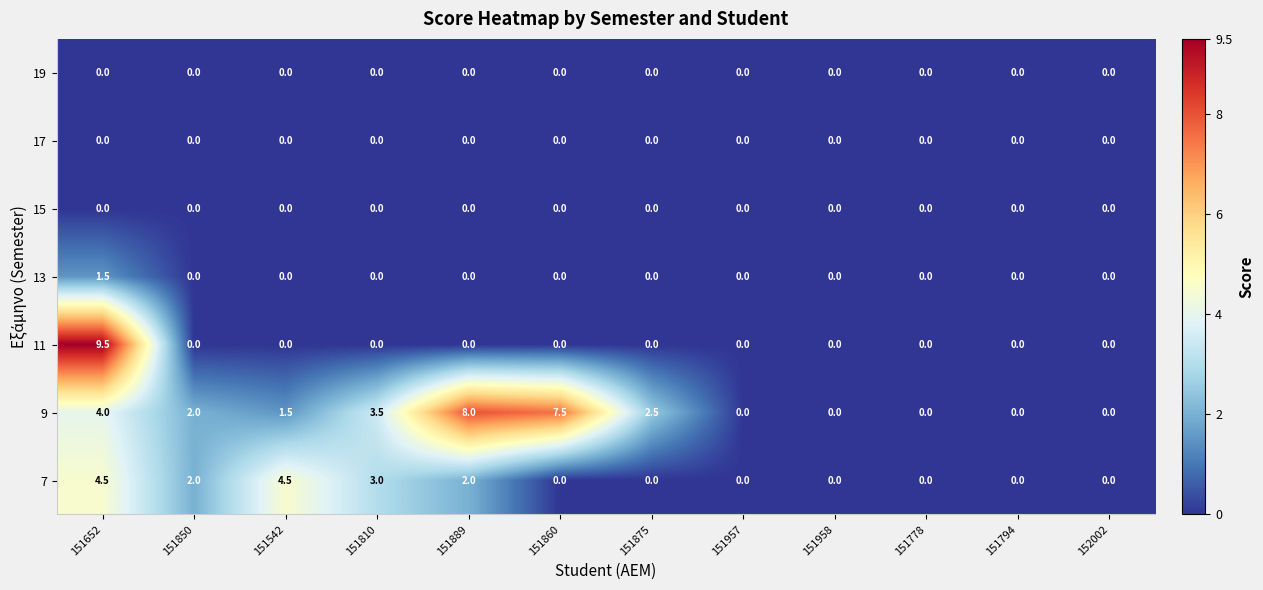

Which series has the largest total across all categories?

9